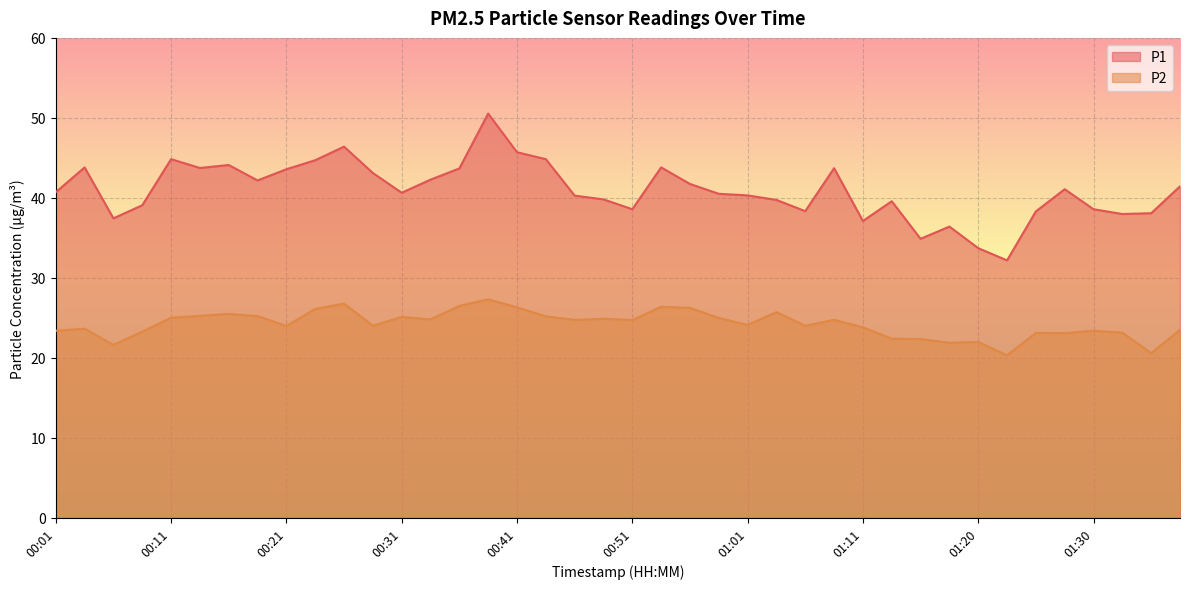

Reading left to right, list all the values displayed in this chart.

P1: 00:01=40.7	00:03=43.8	00:06=37.4	00:09=39.1	00:11=44.8	00:14=43.7	00:16=44.1	00:19=42.2	00:21=43.6	00:24=44.7	00:26=46.4	00:29=43.1	00:31=40.6	00:33=42.3	00:36=43.7	00:38=50.5	00:41=45.7	00:44=44.8	00:46=40.3	00:48=39.8	00:51=38.6	00:53=43.8	00:56=41.7	00:58=40.5	01:01=40.3	01:03=39.7	01:06=38.3	01:08=43.7	01:11=37.1	01:13=39.6	01:15=34.9	01:18=36.4	01:20=33.7	01:23=32.2	01:25=38.3	01:28=41.1	01:30=38.6	01:33=38.0	01:35=38.1	01:38=41.4
P2: 00:01=23.4	00:03=23.6	00:06=21.6	00:09=23.3	00:11=25.0	00:14=25.2	00:16=25.5	00:19=25.2	00:21=24.0	00:24=26.1	00:26=26.8	00:29=24.0	00:31=25.1	00:33=24.8	00:36=26.5	00:38=27.3	00:41=26.3	00:44=25.2	00:46=24.7	00:48=24.9	00:51=24.7	00:53=26.4	00:56=26.2	00:58=25.0	01:01=24.1	01:03=25.7	01:06=24.0	01:08=24.7	01:11=23.8	01:13=22.4	01:15=22.3	01:18=21.9	01:20=22.0	01:23=20.3	01:25=23.1	01:28=23.1	01:30=23.4	01:33=23.1	01:35=20.6	01:38=23.5